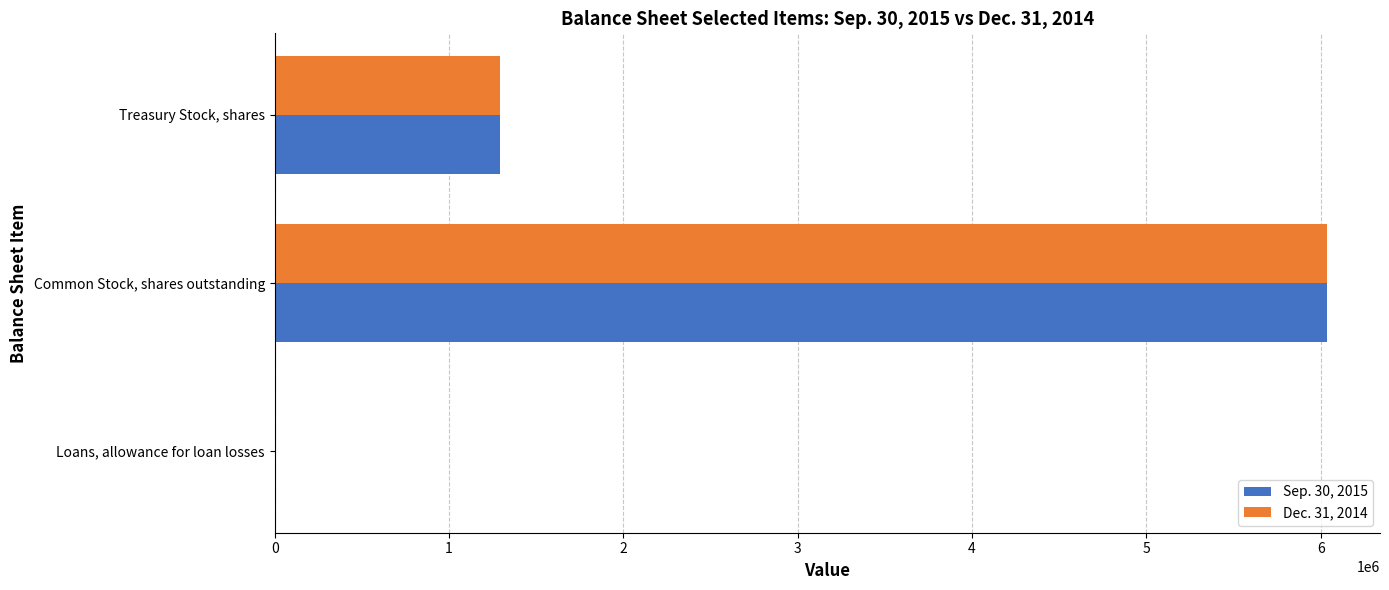

Which category has the highest value in the Sep. 30, 2015 series?

Common Stock, shares outstanding